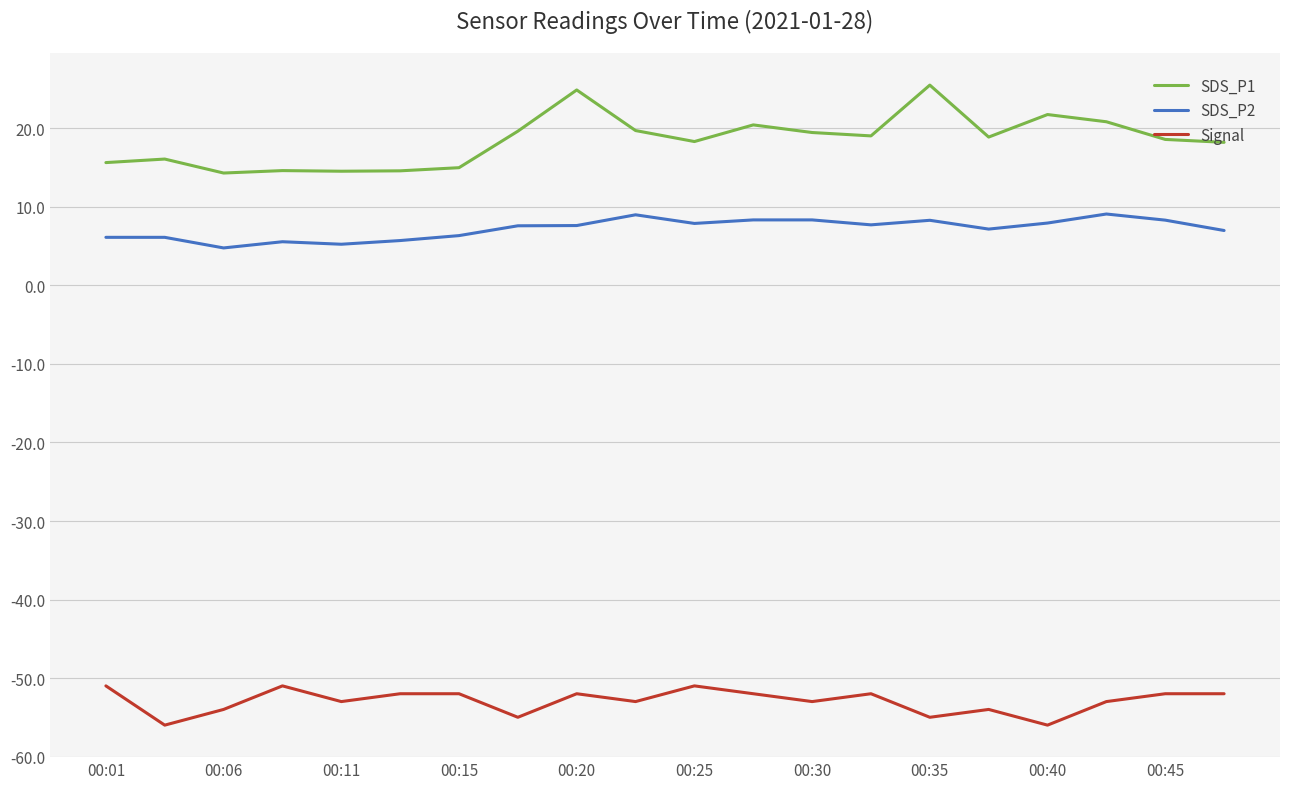

What is the difference between the second highest and second lowest values in the Signal series?

5.0